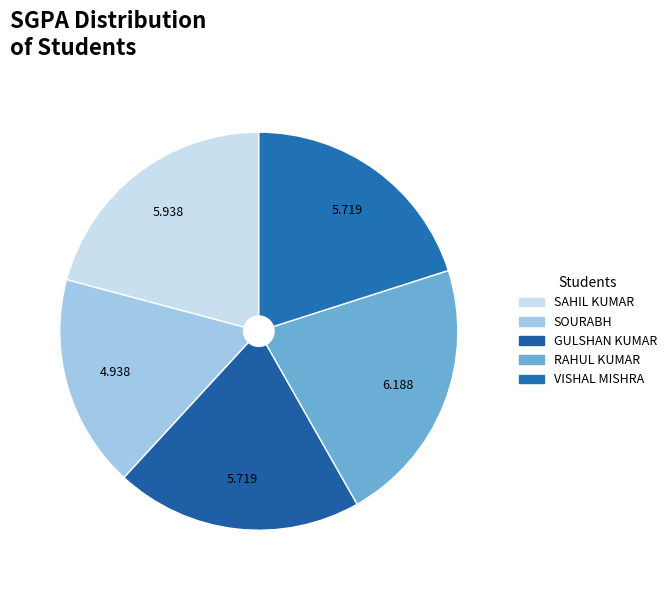

Count the number of slices in the pie.

5